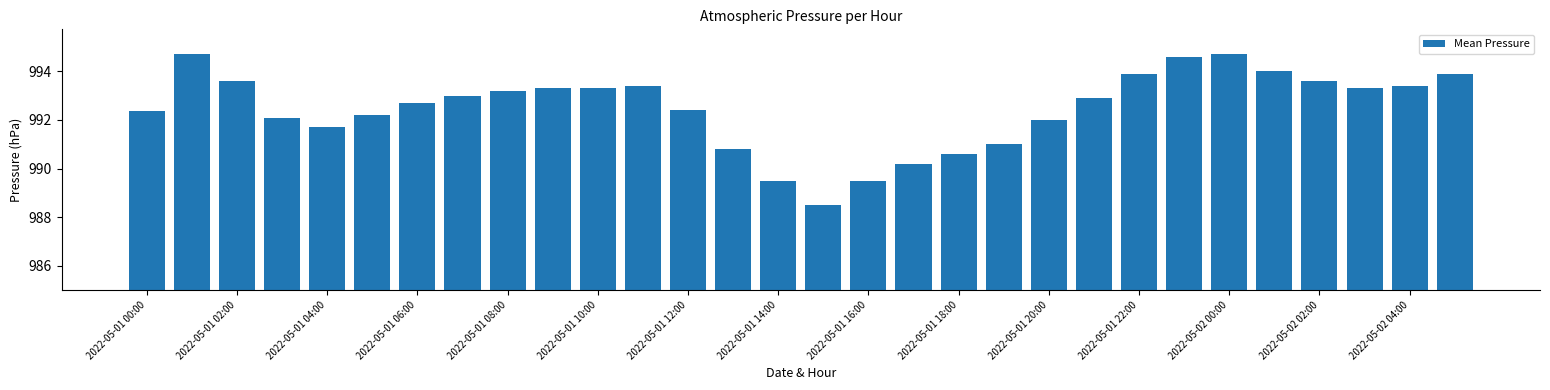

What is the minimum value shown in the chart?

988.5